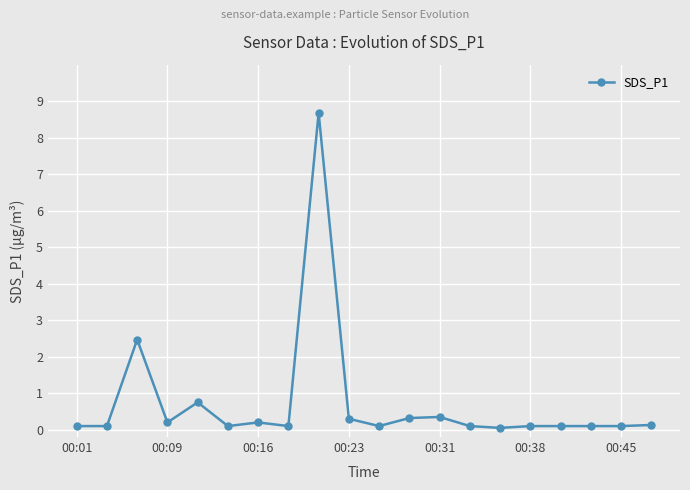

What is the maximum value shown in the chart?

8.7